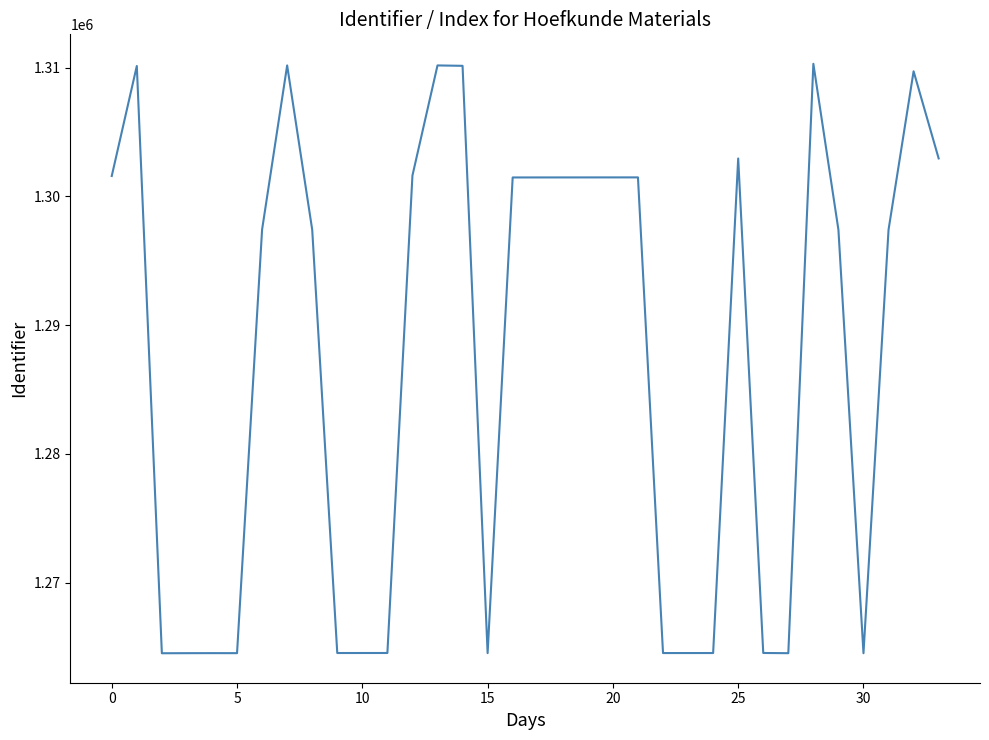

What is the smallest value displayed?

1264525